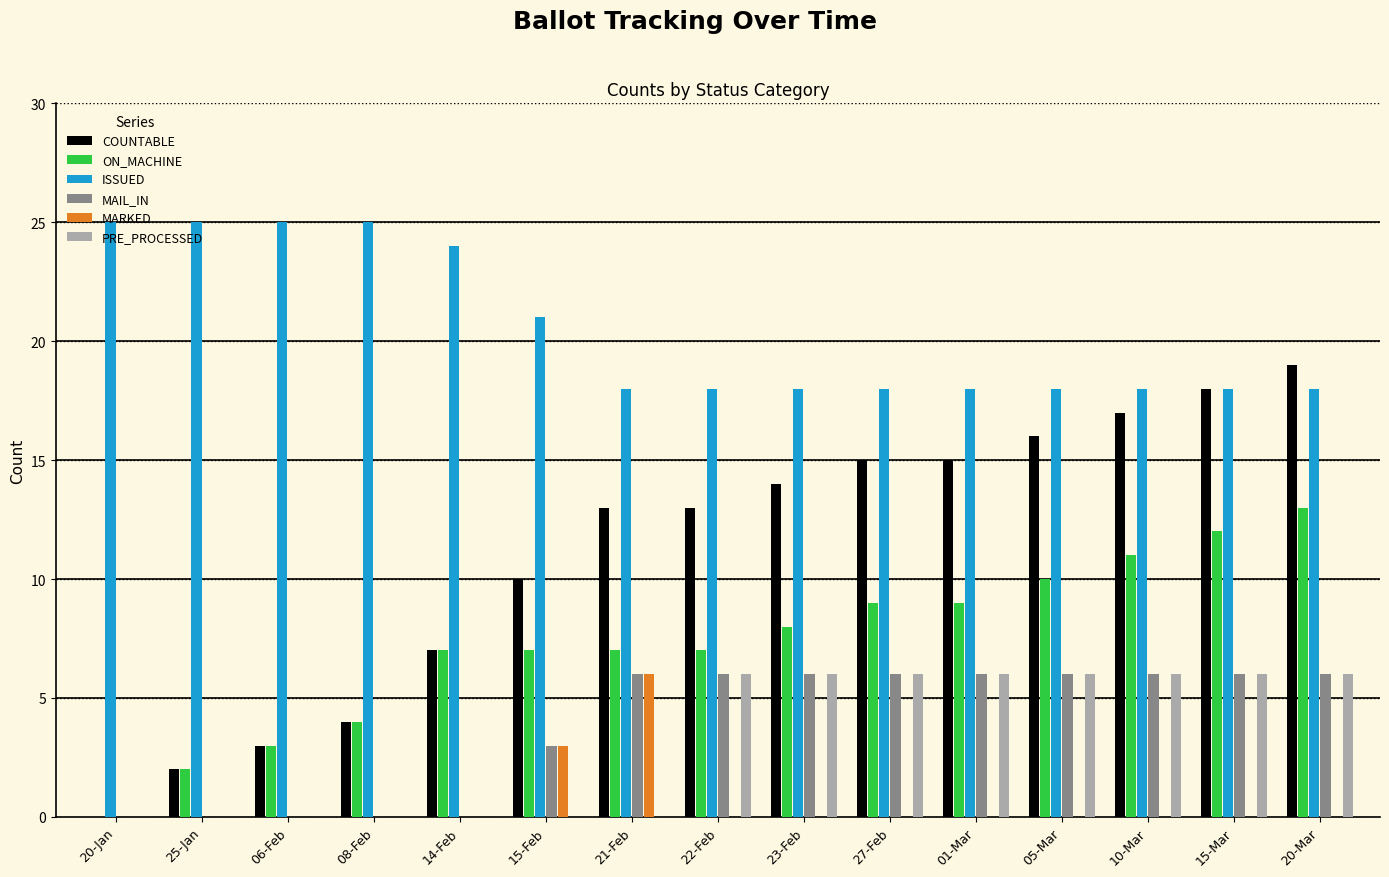

The ISSUED series shows 45 at 08-Feb. True or false?

False